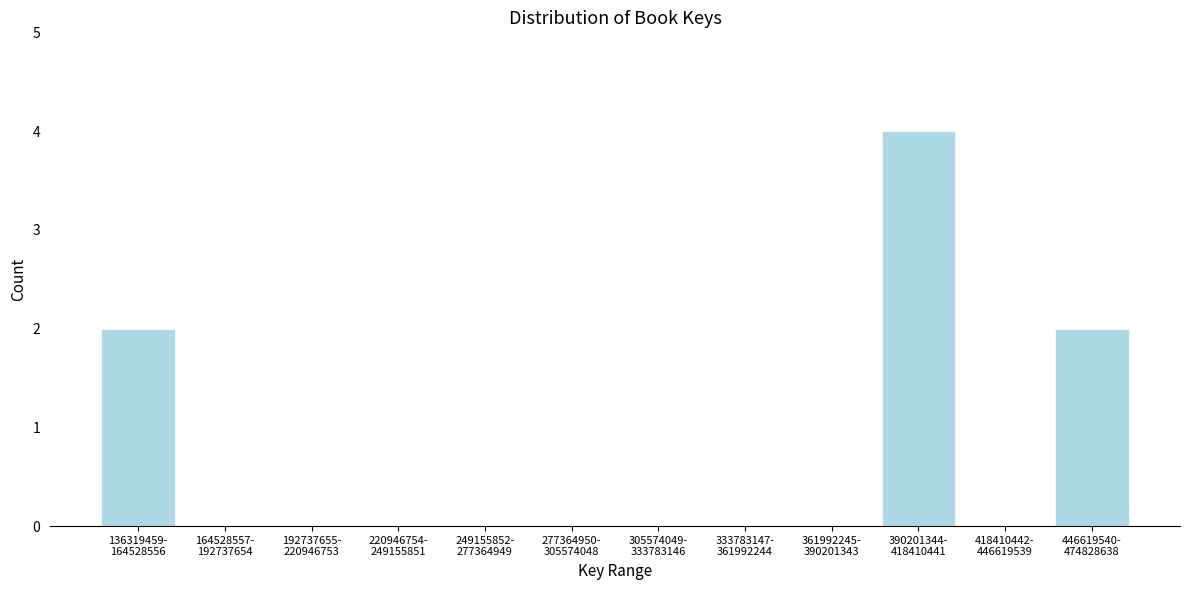

What is the sum of all values?

8